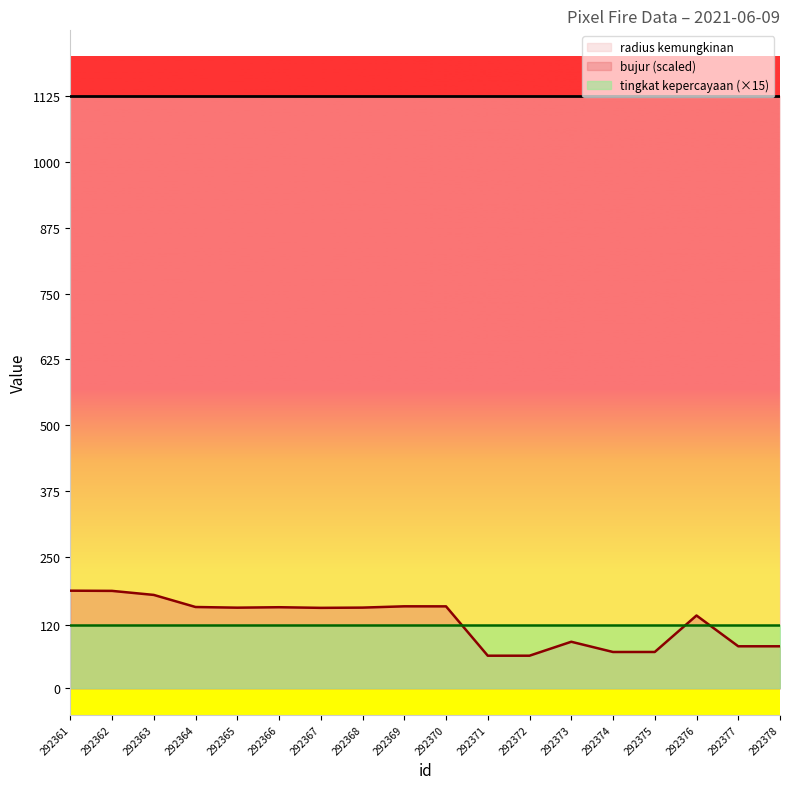

What is the difference between the highest and lowest values at 292369?

1117.0